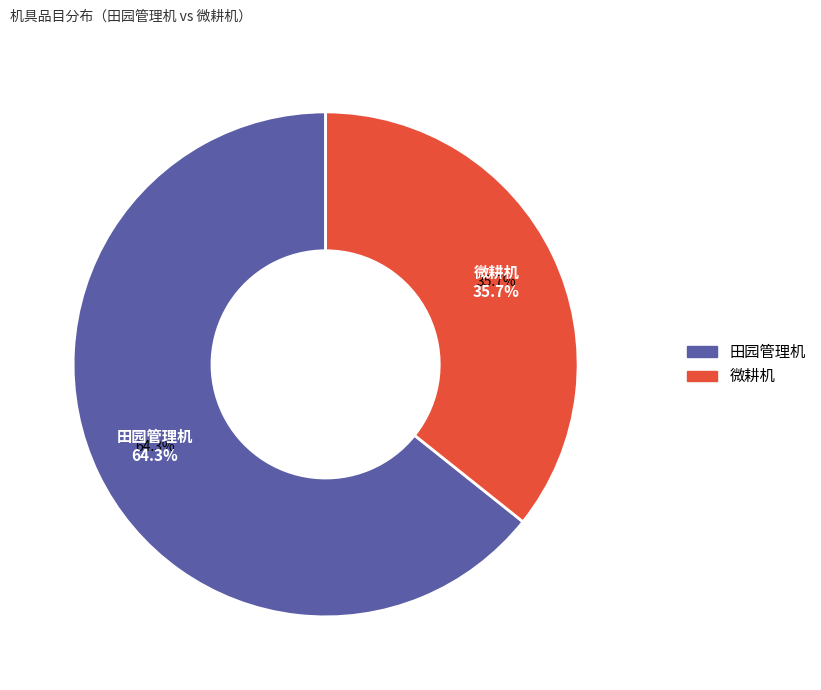

To the nearest percent, what is the difference between the largest and smallest slice percentages?

29%